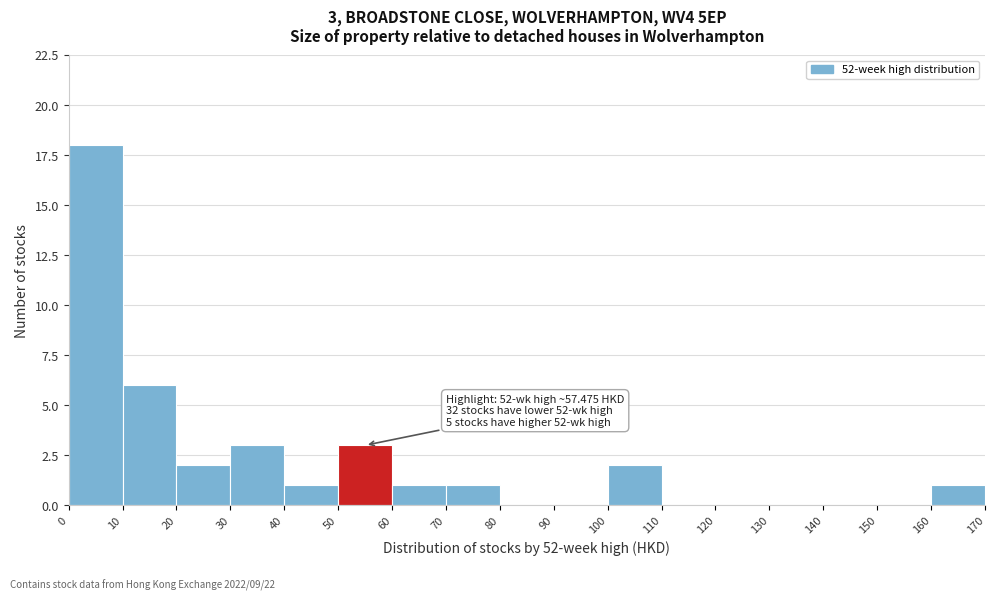

Which range on the x-axis has the tallest bar?

0 to 10